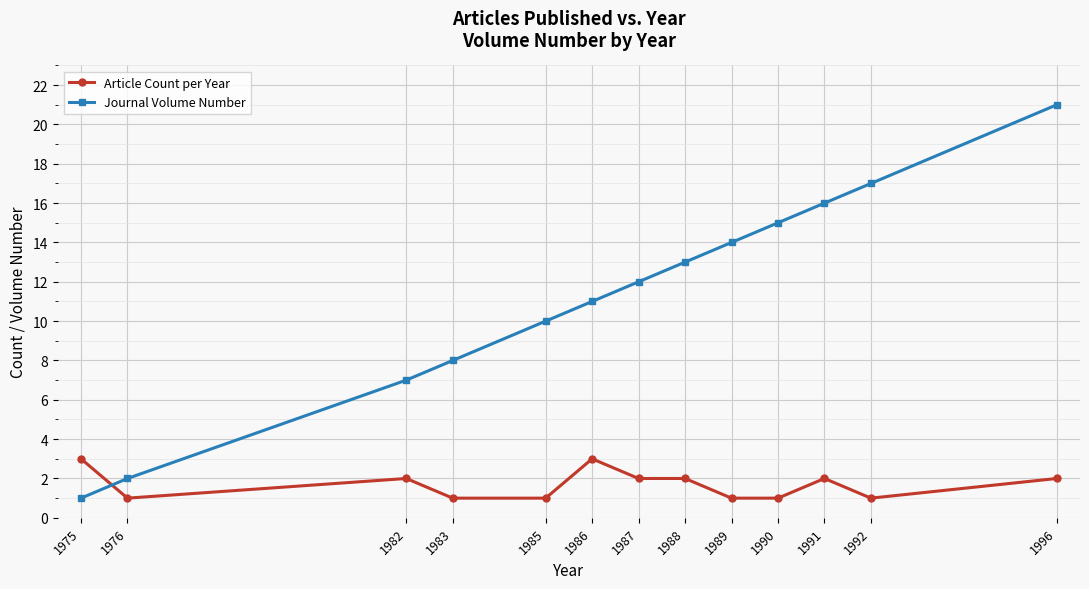

True or false: Article Count per Year has more than 0 points higher than both neighbors.

True